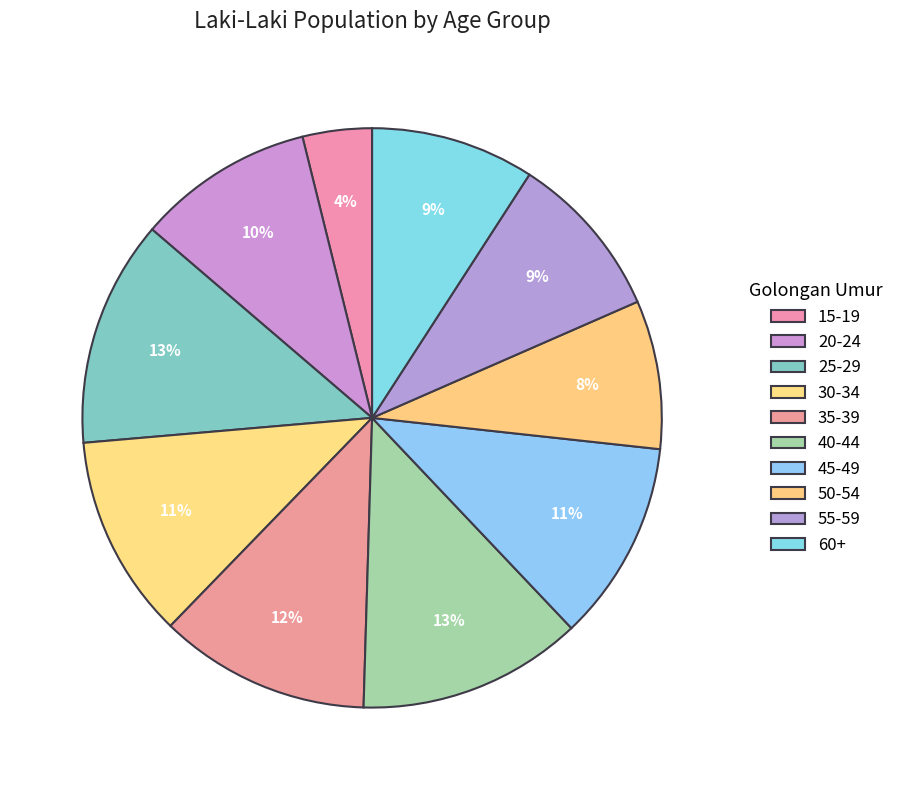

How many segments does this pie chart have?

10